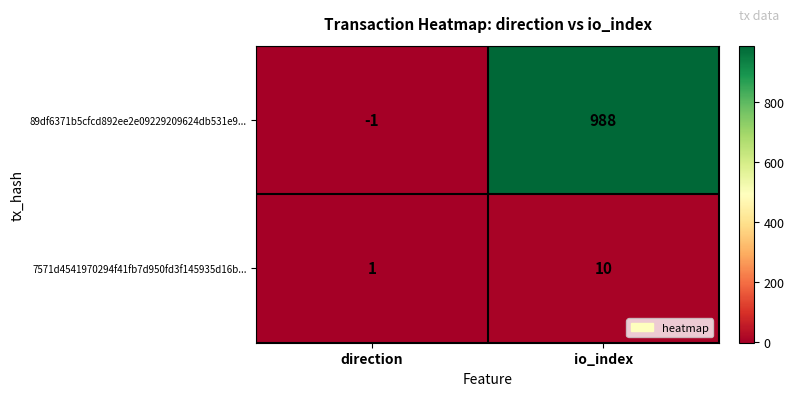

What is the greatest value displayed?

988